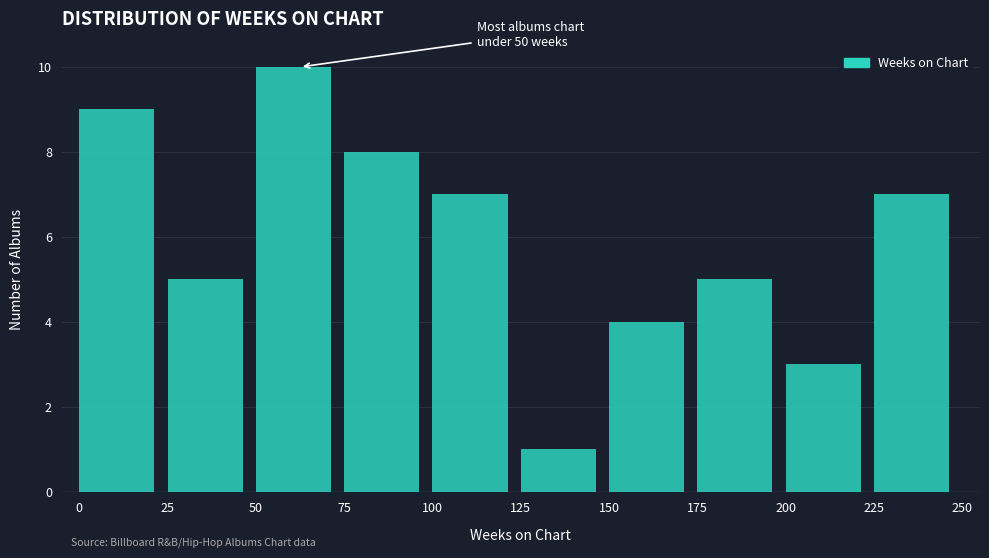

Which range on the x-axis has the tallest bar?

50 to 75